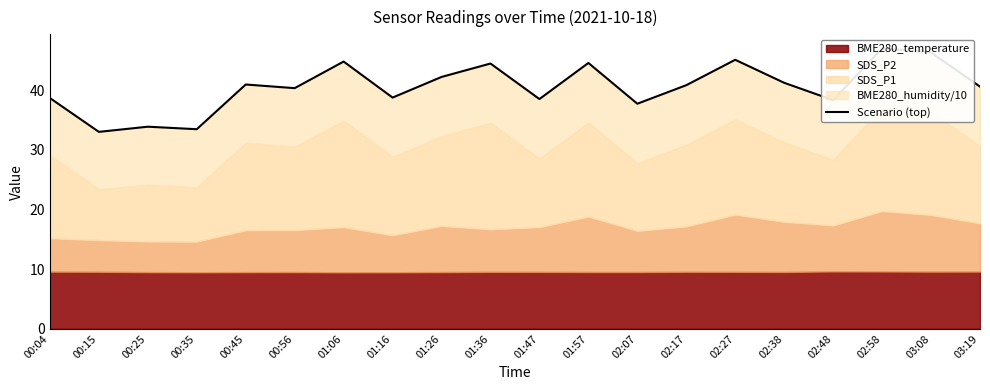

List the labels in order of value, smallest first.

00:15, 00:35, 00:25, 02:07, 02:48, 01:47, 00:04, 01:16, 00:56, 03:19, 02:17, 00:45, 02:38, 01:26, 01:36, 01:57, 01:06, 02:27, 03:08, 02:58